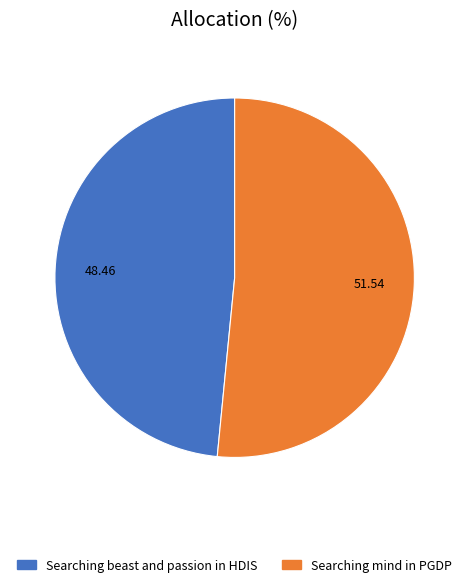

Which slice is the smallest?

Searching beast and passion in HDIS